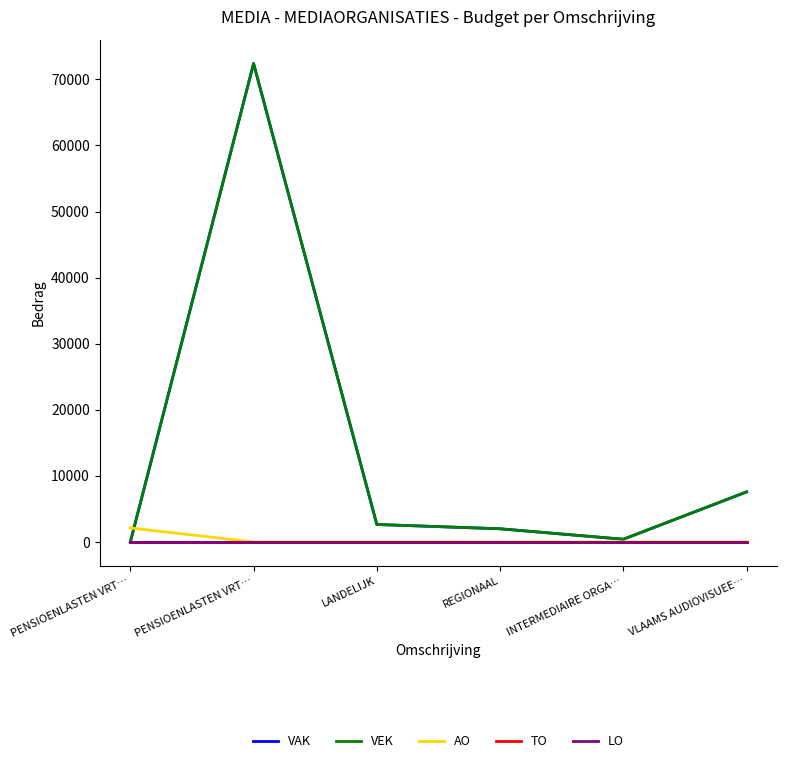

Which label corresponds to the largest value in the chart?

PENSIOENLASTEN VRT…